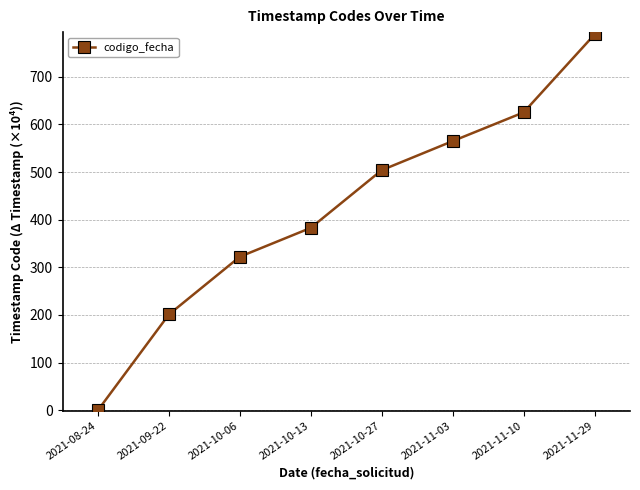

What is the label of the 2nd point from the left?

2021-09-22